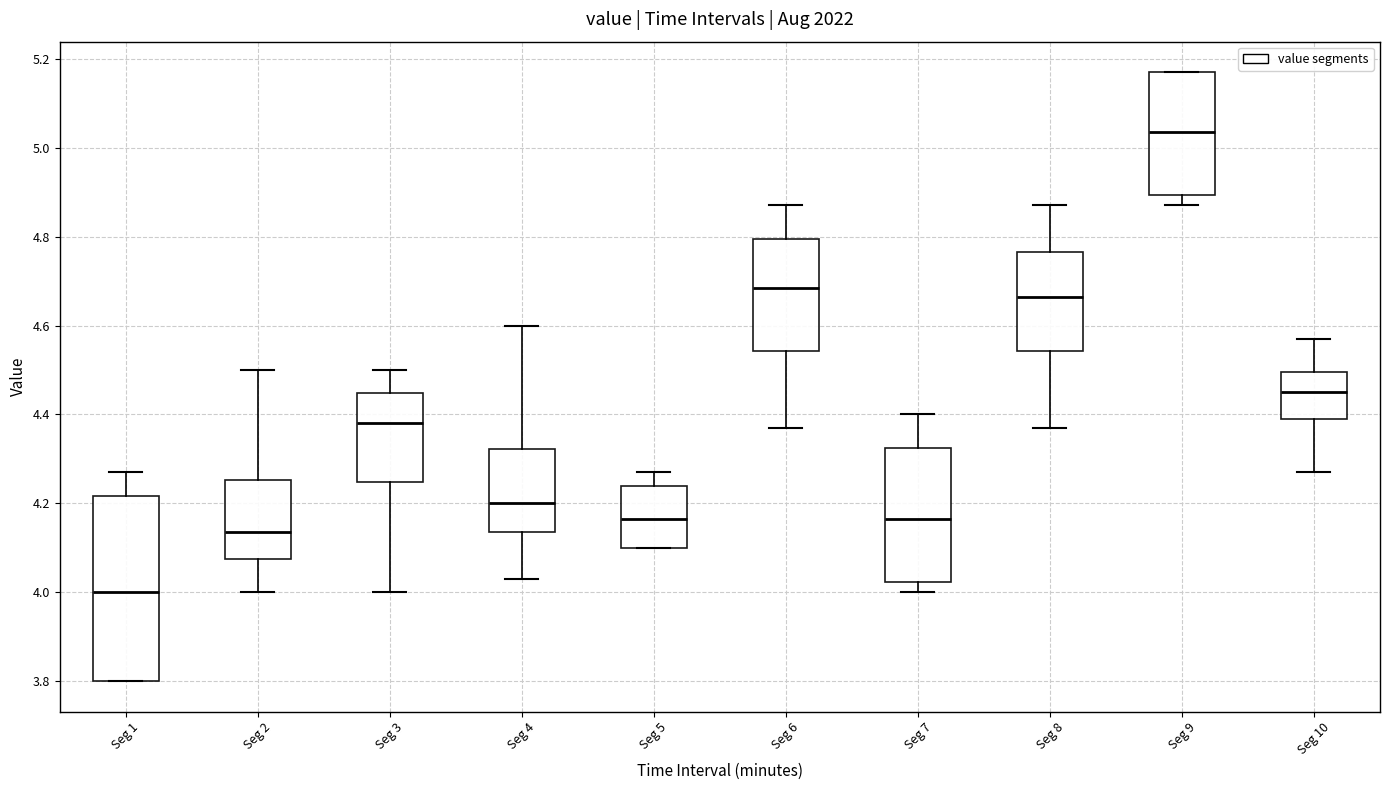

Reading left to right, read every box against the y-axis: the position of its median line, the range the box covers, and the ends of its whiskers. The values are not printed on the chart, so give them approximately, as read against the axis.

Seg 1: median 4.00, box 3.80 to 4.22, whiskers 3.80 to 4.28
Seg 2: median 4.14, box 4.08 to 4.26, whiskers 4.00 to 4.50
Seg 3: median 4.38, box 4.24 to 4.44, whiskers 4.00 to 4.50
Seg 4: median 4.20, box 4.14 to 4.32, whiskers 4.04 to 4.60
Seg 5: median 4.16, box 4.10 to 4.24, whiskers 4.10 to 4.28
Seg 6: median 4.68, box 4.54 to 4.80, whiskers 4.38 to 4.88
Seg 7: median 4.16, box 4.02 to 4.32, whiskers 4.00 to 4.40
Seg 8: median 4.66, box 4.54 to 4.76, whiskers 4.38 to 4.88
Seg 9: median 5.04, box 4.90 to 5.18, whiskers 4.88 to 5.18
Seg 10: median 4.46, box 4.40 to 4.50, whiskers 4.28 to 4.58